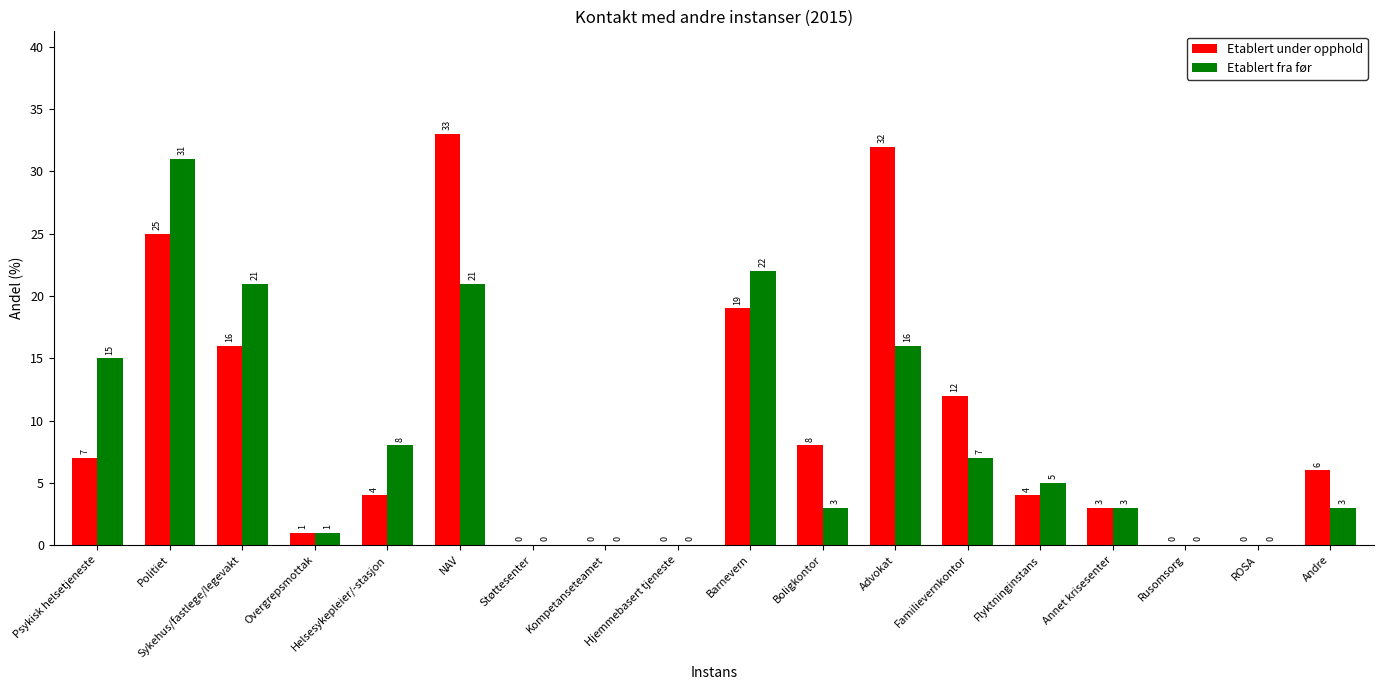

What is the sum of the Etablert fra før values at Sykehus/fastlege/legevakt and Barnevern?

43